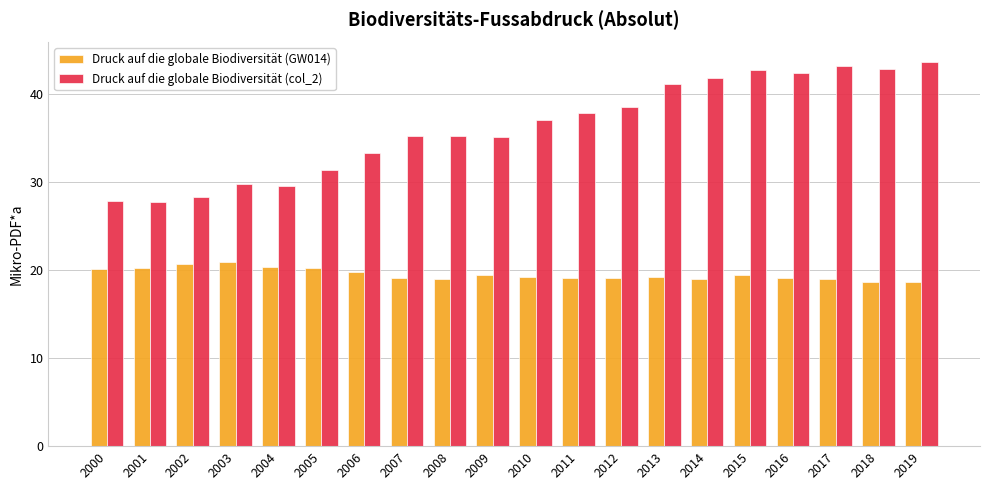

What is the difference between the highest and lowest values at 2000?

7.7